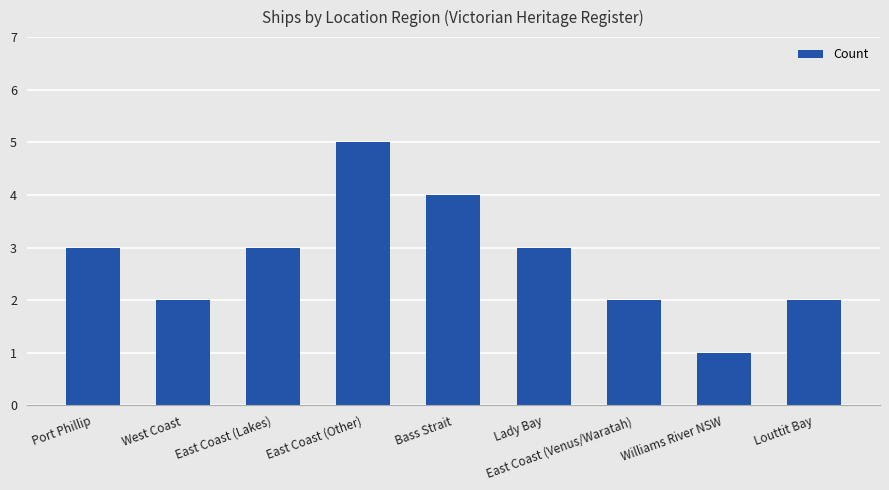

What is the average value?

3